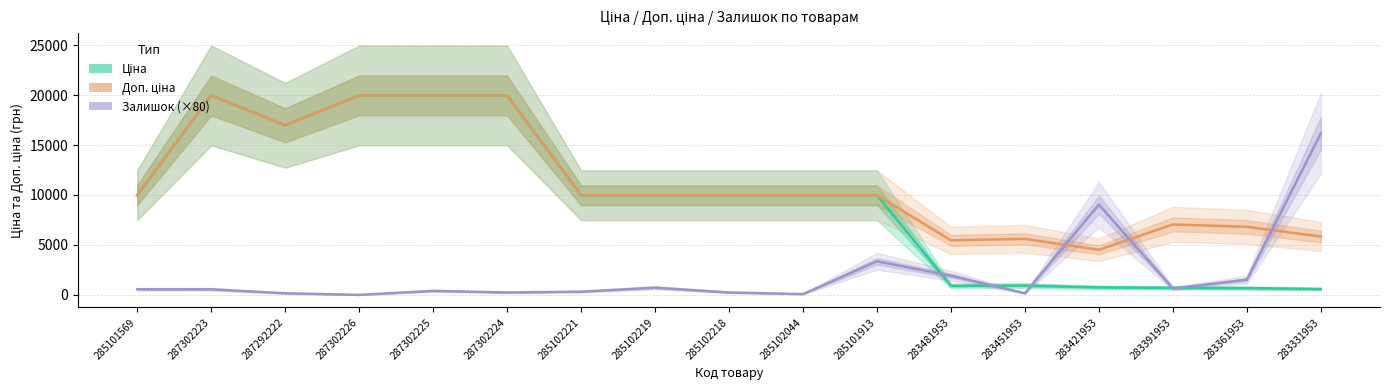

What is the difference between the highest and lowest values at 283451953?

5447.2